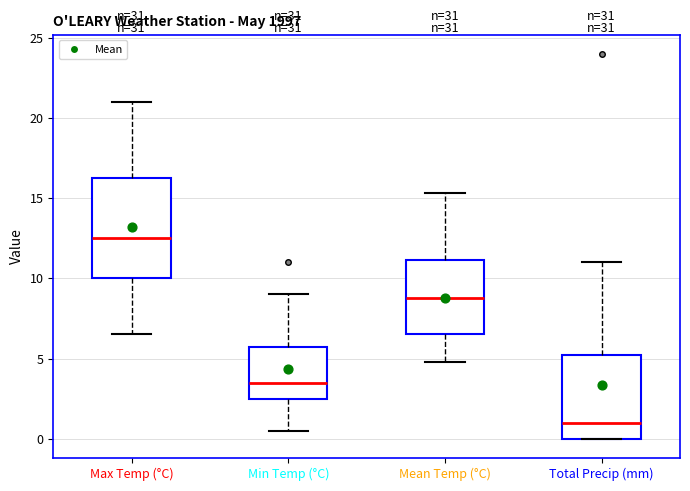

Where is the upper edge of the box for Total Precip (mm) on the y-axis? The values are not printed on the chart, so give them approximately, as read against the axis.

5.0